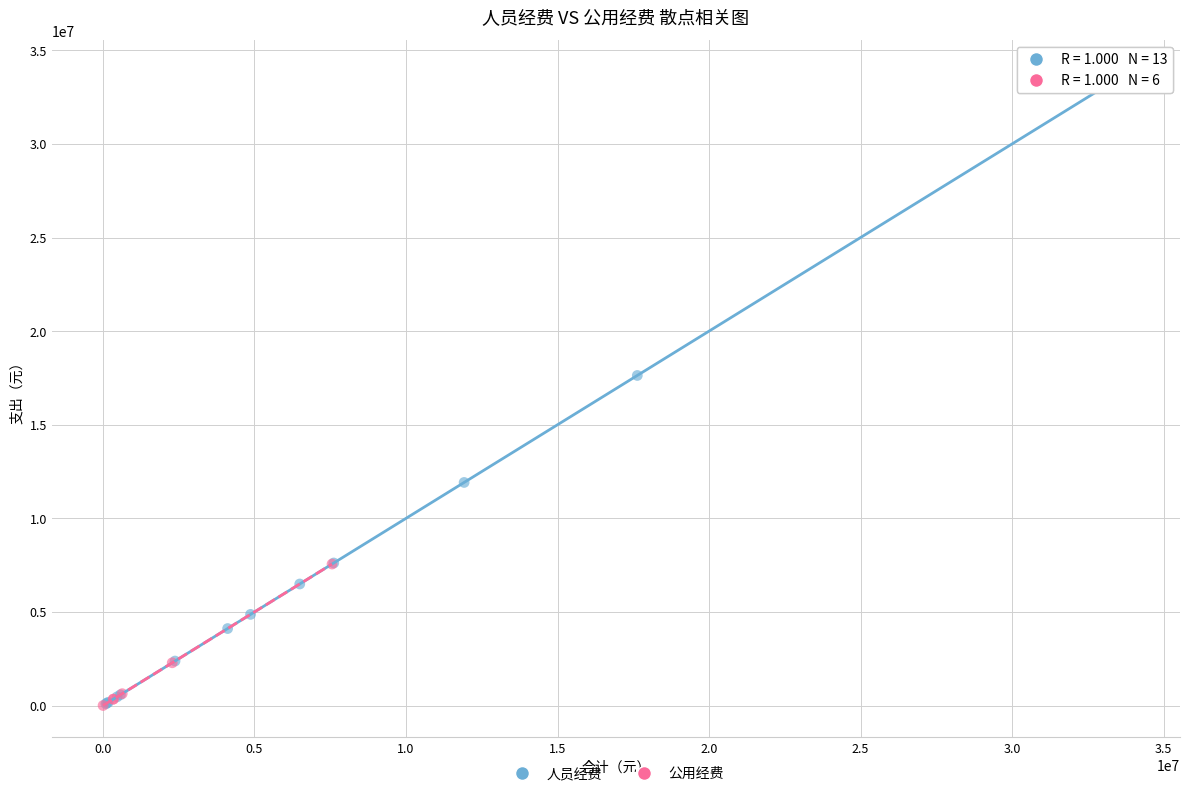

Which series has the widest spread of Y values?

人员经费